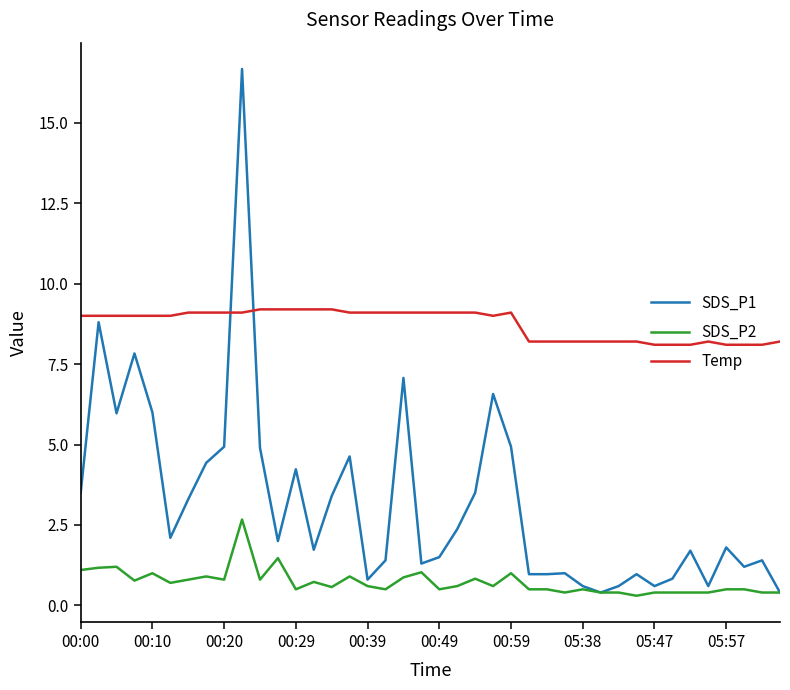

True or false: SDS_P2 and Temp intersect in this chart.

False